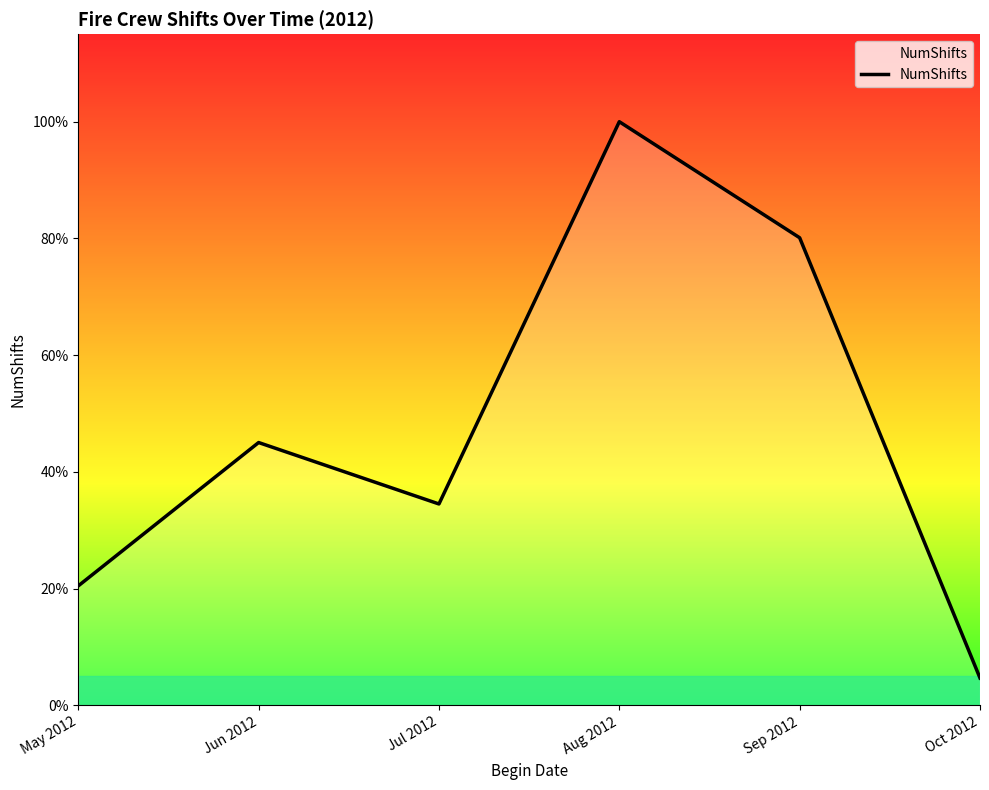

Does the chart display data point markers on the line(s)?

No